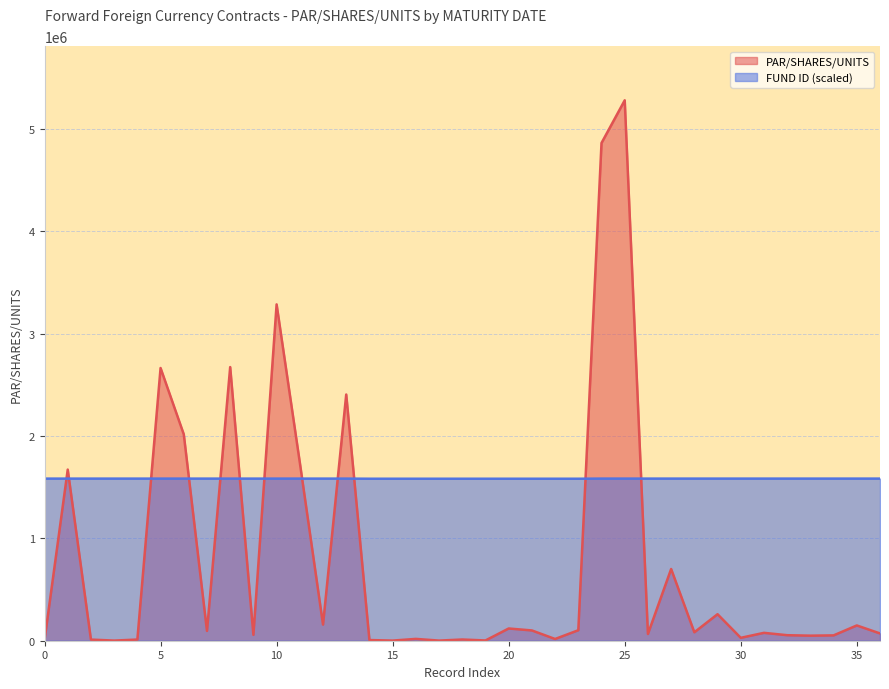

What is the greatest value displayed?

5279502.0